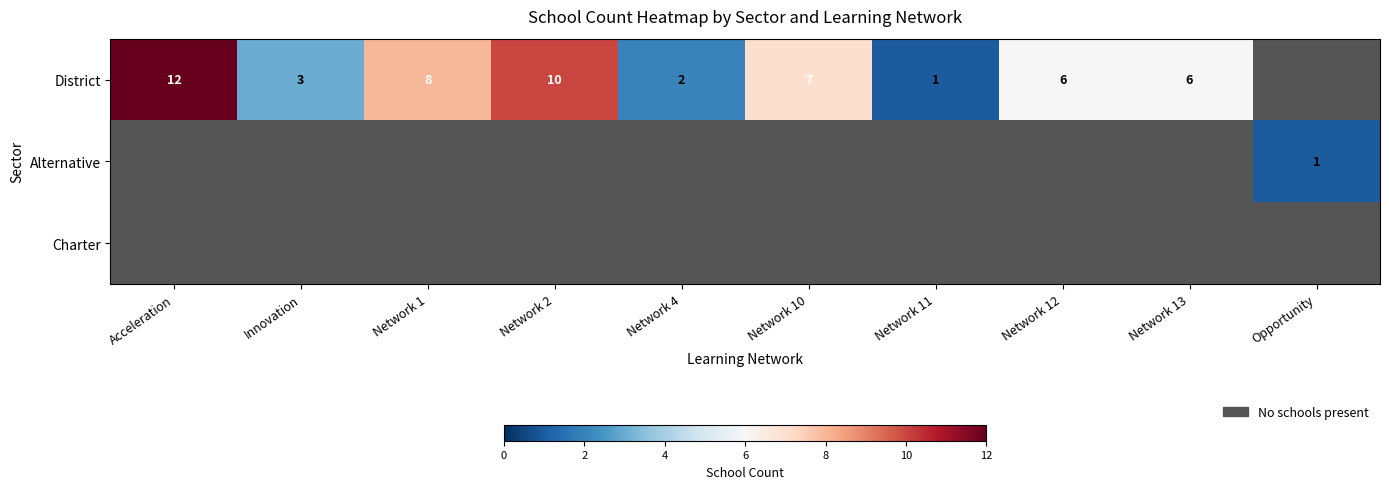

At which category does the chart reach its minimum across all series?

Network 11